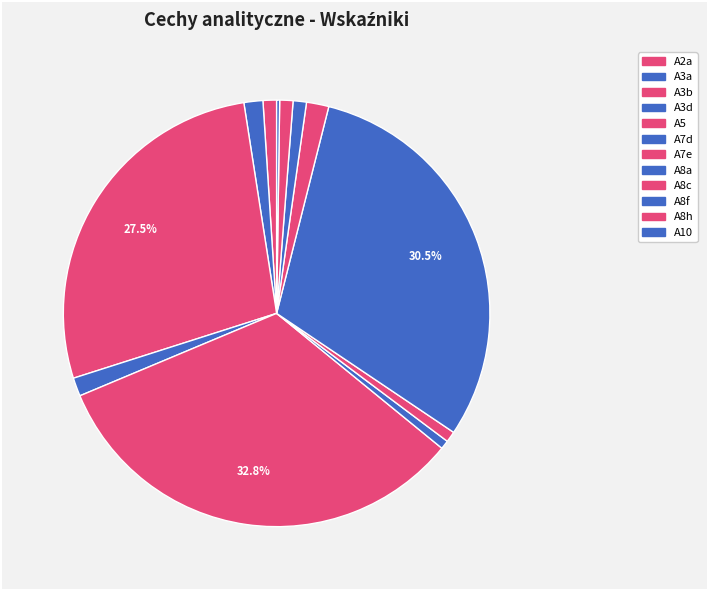

How many slices are in this pie chart?

12